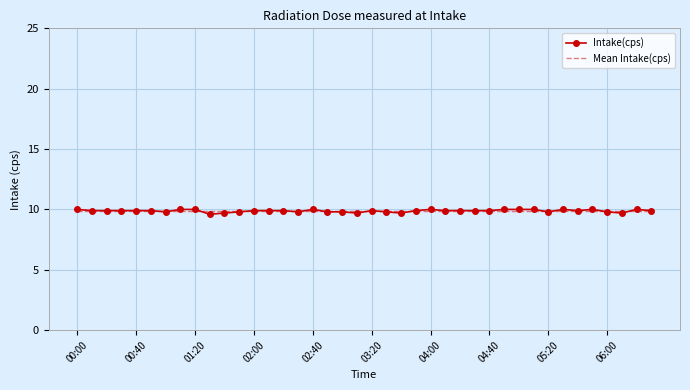

What is the highest value of the Intake(cps) series?

10.0